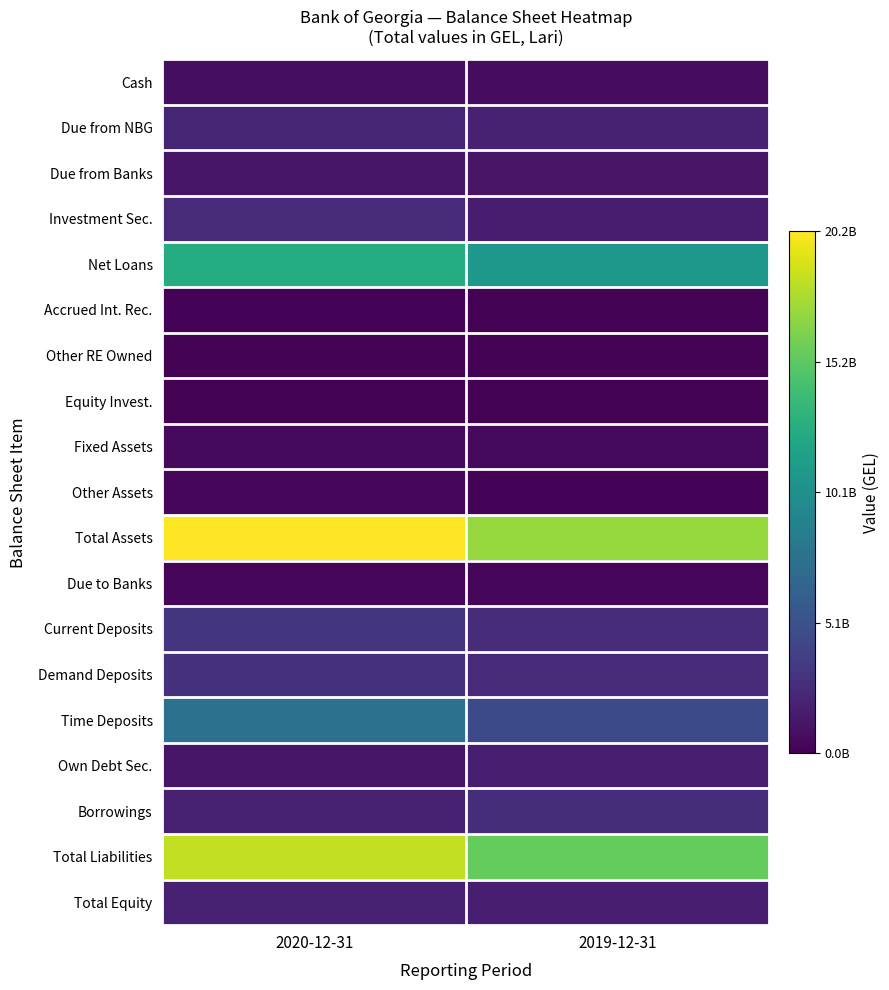

Rank the series by their maximum value, from highest to lowest.

Total Assets, Total Liabilities, Net Loans, Time Deposits, Current Deposits, Demand Deposits, Borrowings, Investment Sec., Due from NBG, Total Equity, Own Debt Sec., Due from Banks, Cash, Fixed Assets, Other Assets, Due to Banks, Accrued Int. Rec., Equity Invest., Other RE Owned